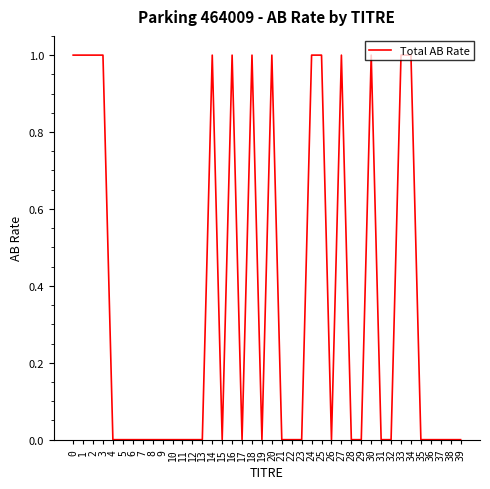

How many values are between 0 and 1?

40